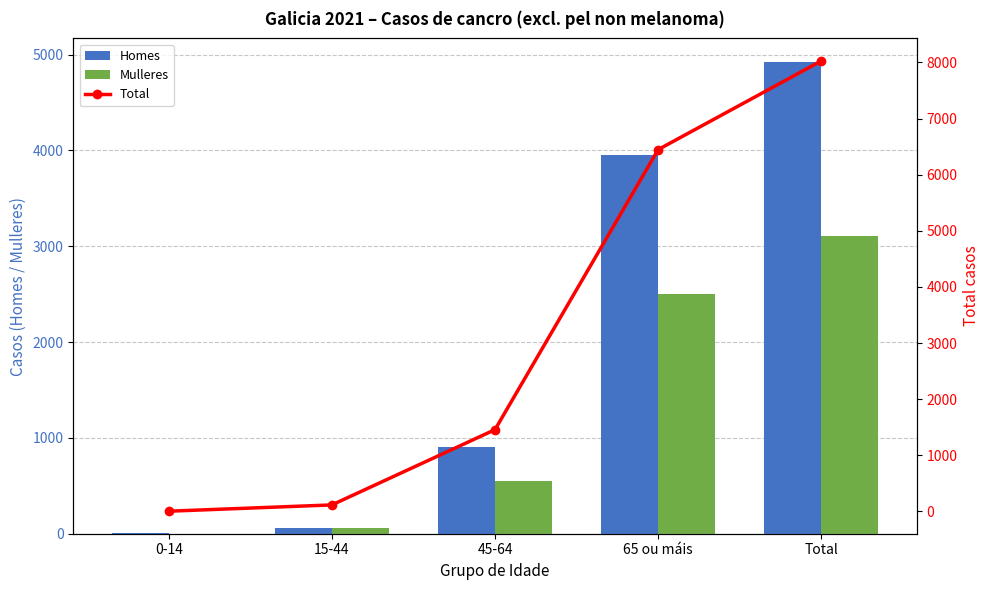

What is the label of the 3rd bar from the left?

45-64